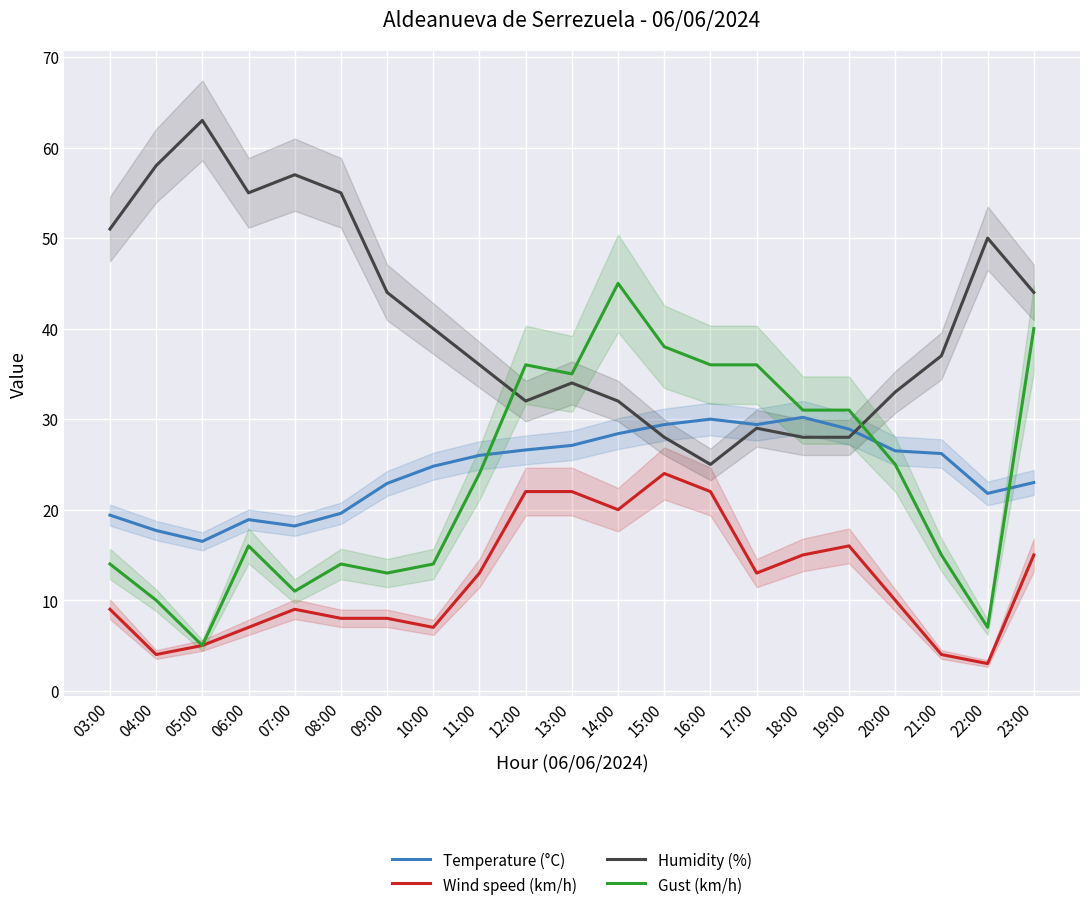

How many lines are shown in the chart?

4